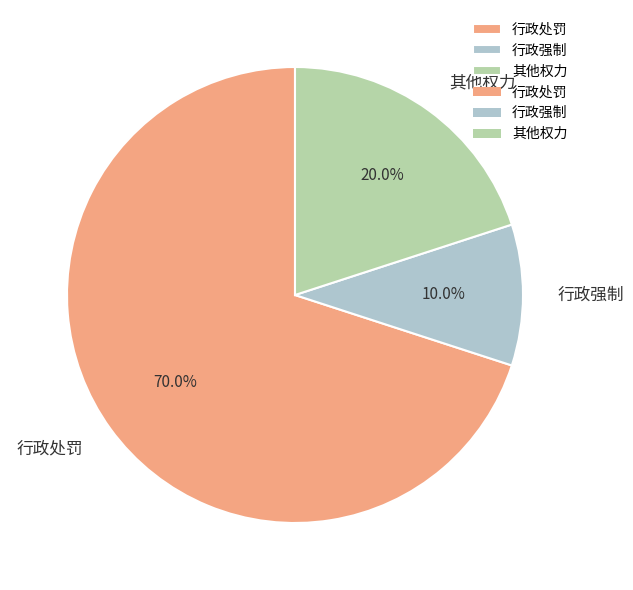

The 行政处罚 slice represents 75% of the pie. True or false?

False